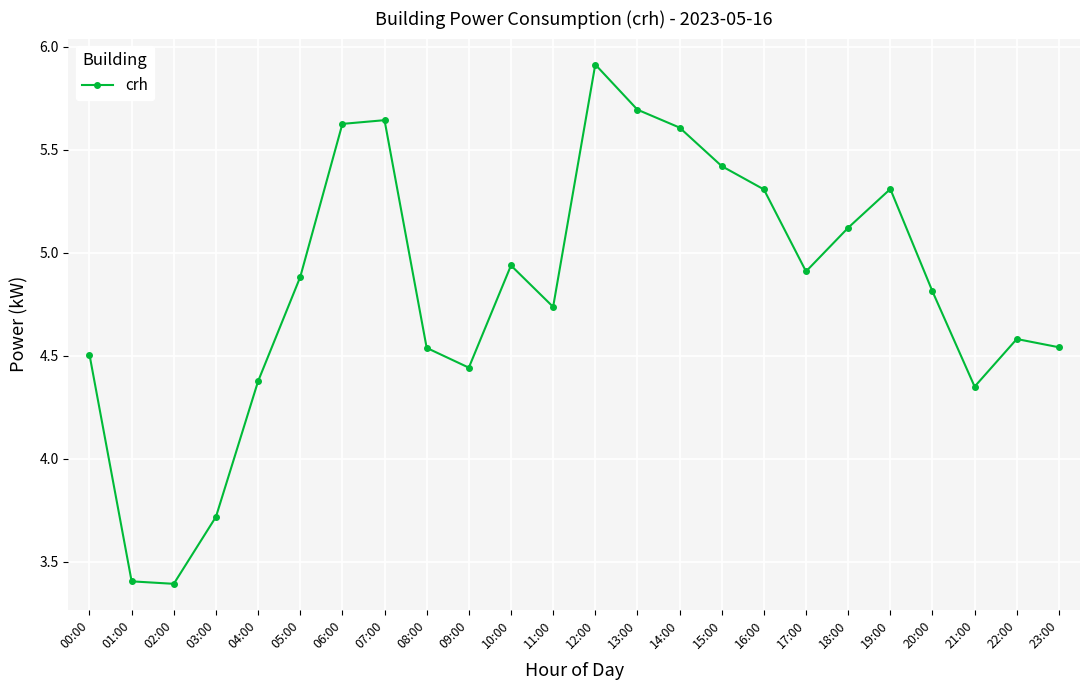

At which label does the data first exceed 4?

00:00